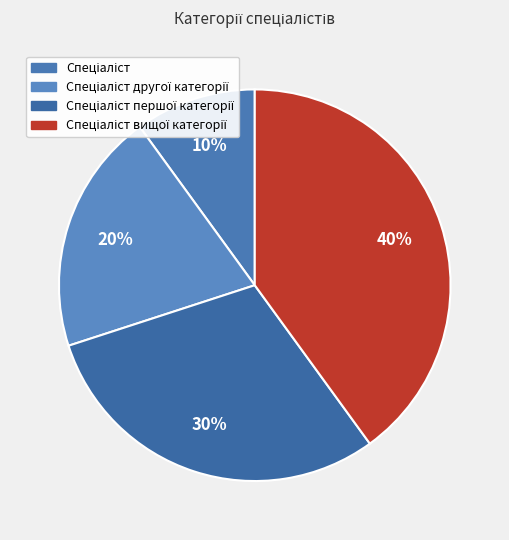

True or false: Спеціаліст першої категорії accounts for 30% of the total.

True